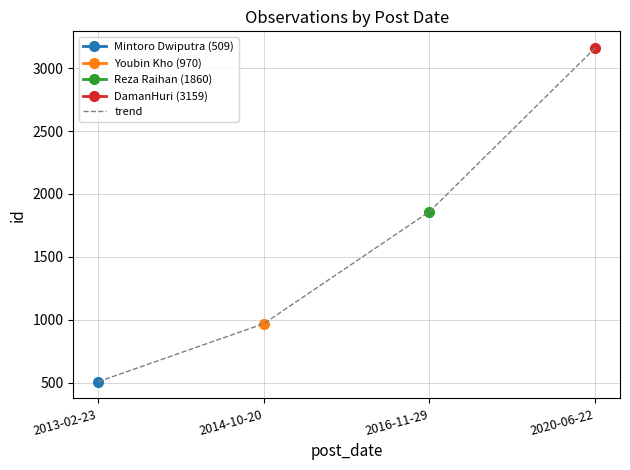

What position from the right is 2016-11-29?

2